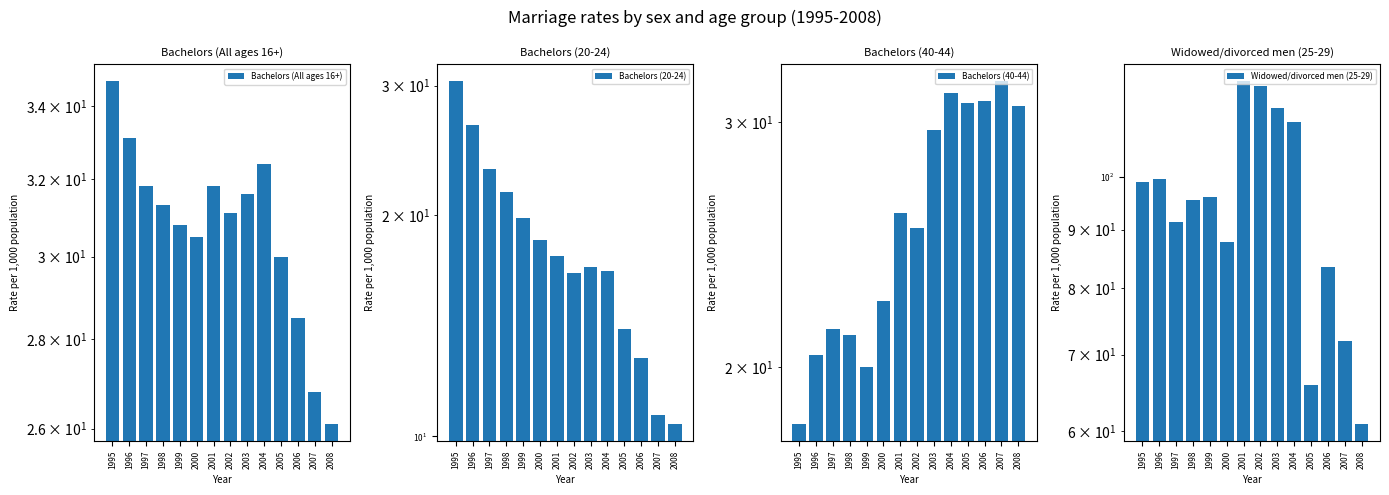

The Bachelors (20-24) series shows 21.5 at 1998. True or false?

True